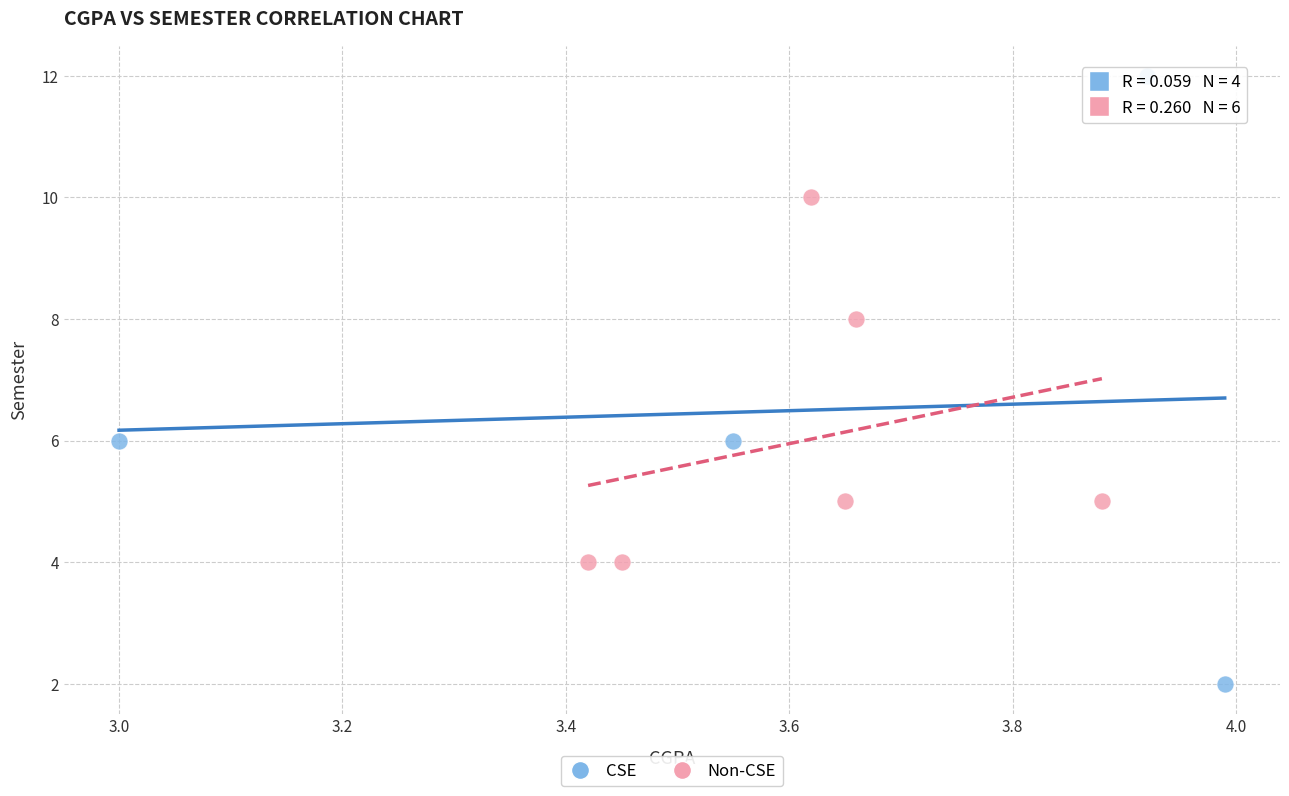

Which series contains the lowest Y value?

CSE